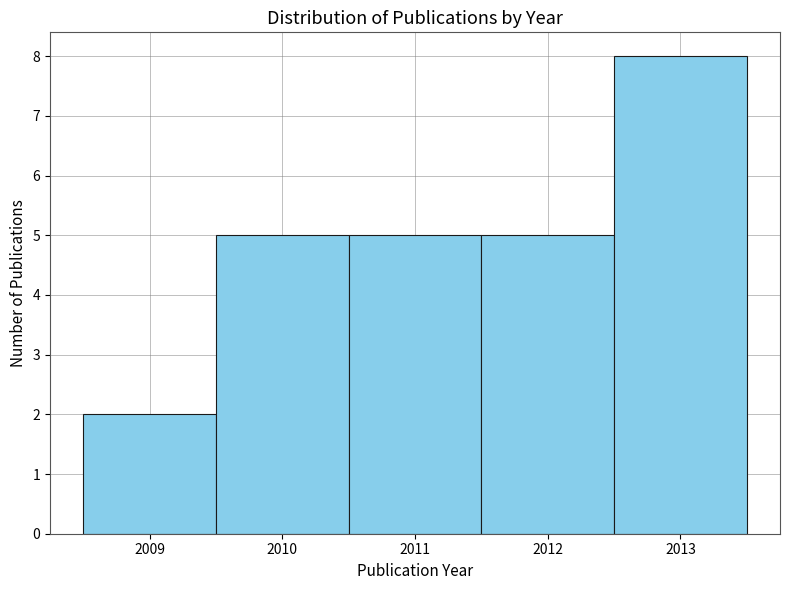

What is the height of the bar covering 2012.5 to 2013.5 on the x-axis? The values are not printed on the chart, so give them approximately, as read against the axis.

8